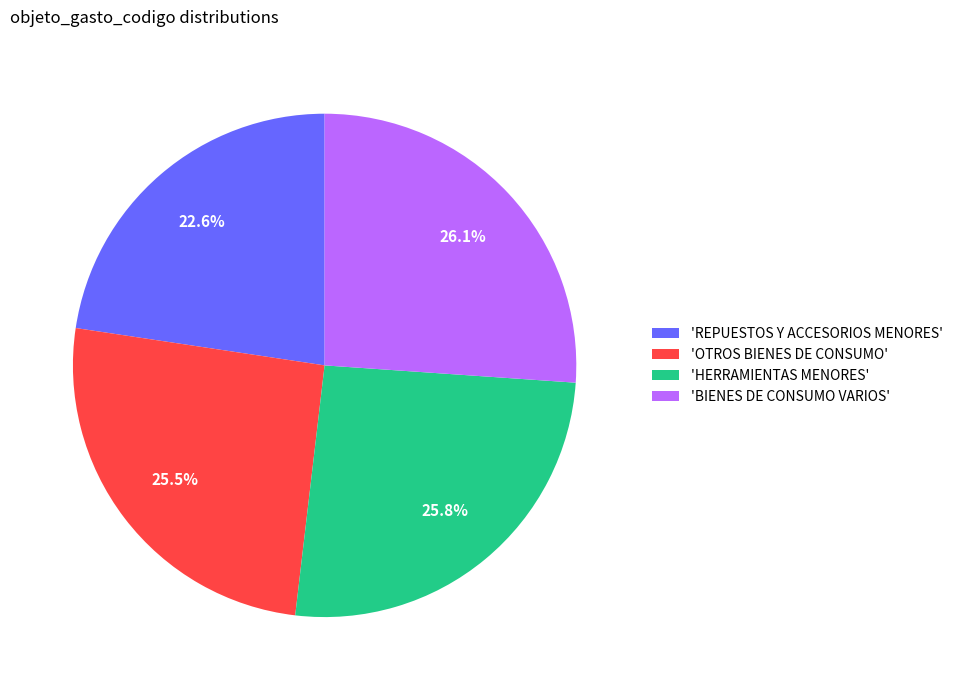

Is the sum of 'OTROS BIENES DE CONSUMO' and 'HERRAMIENTAS MENORES' greater than half?

Yes